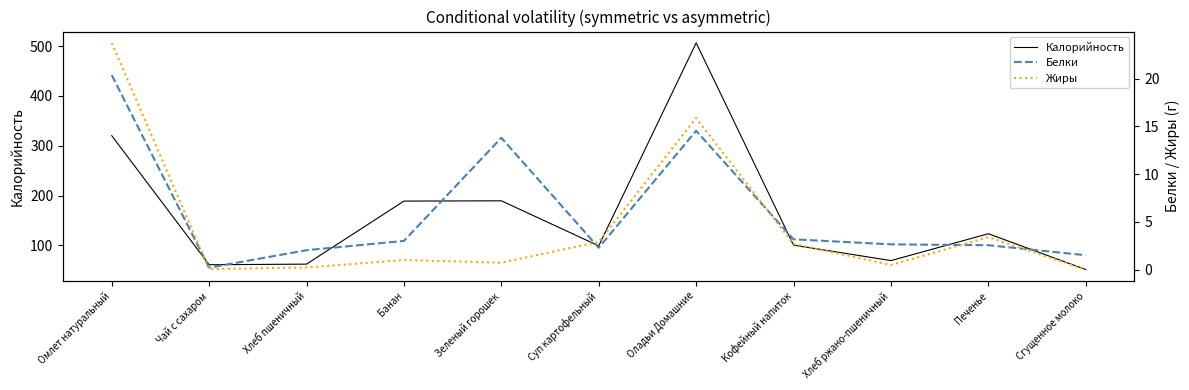

How many interior local peaks does the Калорийность series have?

3